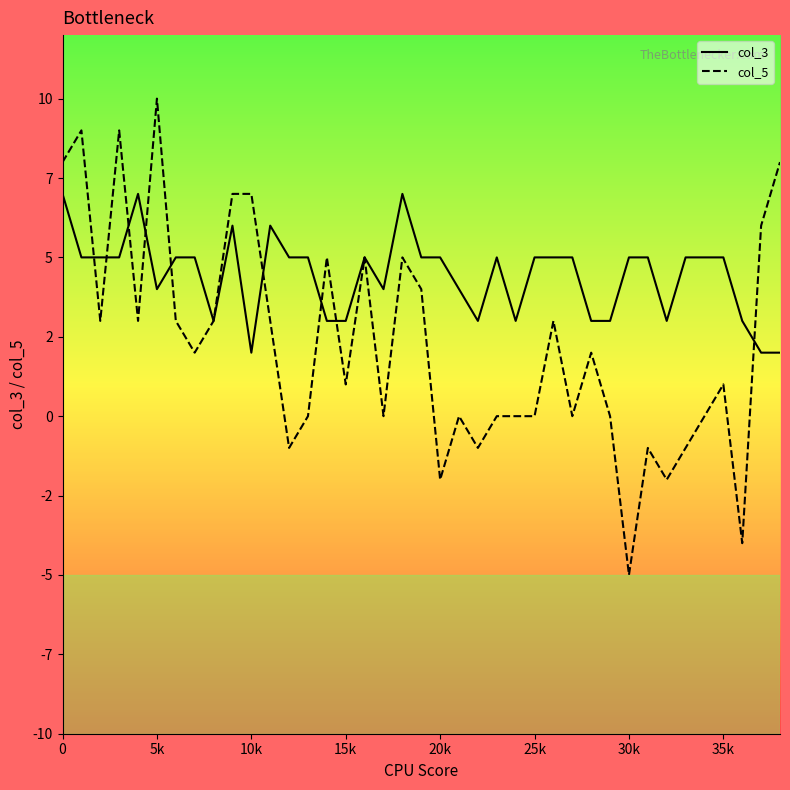

What is the smallest value displayed?

-5